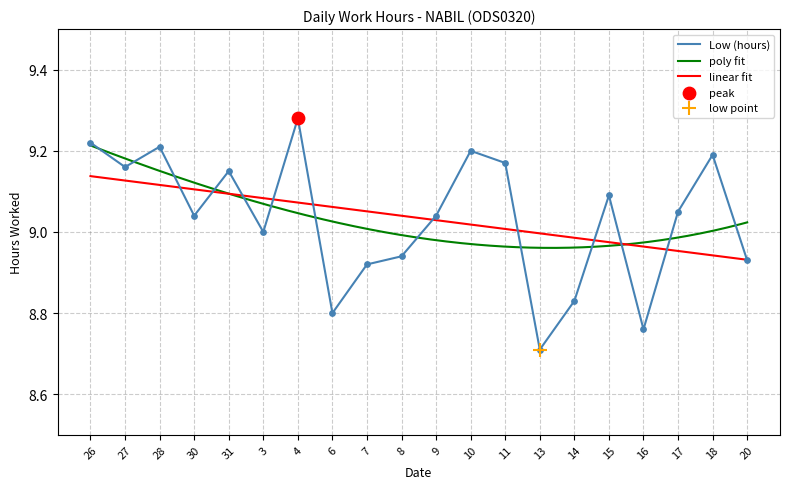

What is the ratio of the value at 11 to the value at 8?

1.0